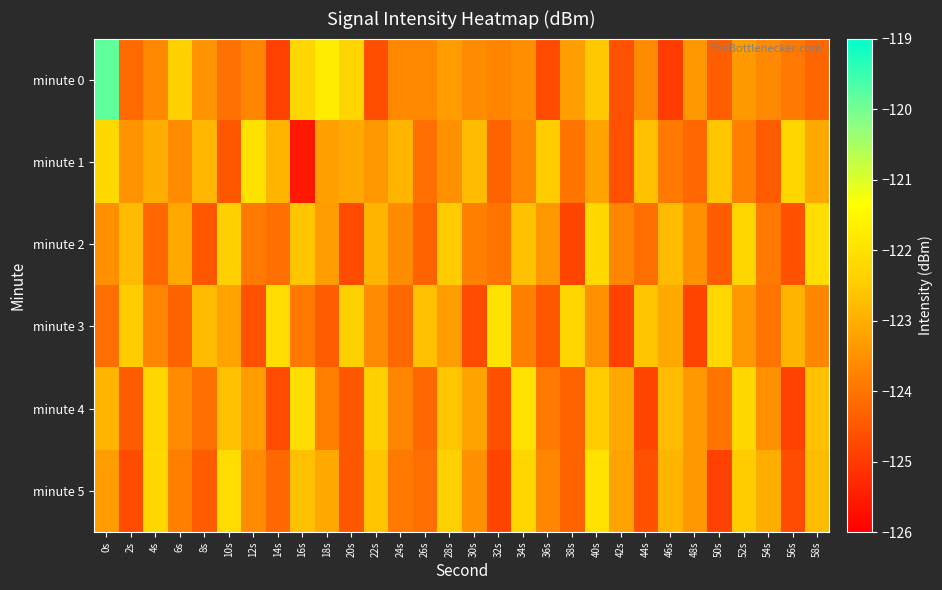

Reading right to left, list all the values displayed in this chart.

minute 0: 58s=-124.2	56s=-123.9	54s=-123.6	52s=-123.4	50s=-124.4	48s=-123.4	46s=-125.0	44s=-123.6	42s=-124.6	40s=-122.6	38s=-123.3	36s=-124.7	34s=-123.5	32s=-123.7	30s=-123.6	28s=-123.3	26s=-123.7	24s=-123.7	22s=-124.6	20s=-122.3	18s=-121.7	16s=-122.3	14s=-124.9	12s=-123.7	10s=-124.0	8s=-123.5	6s=-122.4	4s=-123.7	2s=-124.2	0s=-119.8
minute 1: 58s=-123.1	56s=-122.3	54s=-124.4	52s=-123.8	50s=-122.6	48s=-124.2	46s=-123.9	44s=-122.7	42s=-124.6	40s=-123.2	38s=-124.0	36s=-122.5	34s=-123.7	32s=-124.3	30s=-122.8	28s=-123.5	26s=-124.1	24s=-122.9	22s=-123.4	20s=-123.1	18s=-123.3	16s=-125.6	14s=-122.9	12s=-122.0	10s=-124.5	8s=-122.9	6s=-123.6	4s=-123.0	2s=-123.5	0s=-122.2
minute 2: 58s=-122.1	56s=-124.6	54s=-123.9	52s=-122.3	50s=-124.4	48s=-123.5	46s=-122.8	44s=-124.1	42s=-123.7	40s=-122.2	38s=-124.8	36s=-123.4	34s=-122.7	32s=-124.0	30s=-123.8	28s=-122.5	26s=-124.3	24s=-123.6	22s=-122.9	20s=-124.7	18s=-123.3	16s=-122.6	14s=-124.1	12s=-123.9	10s=-122.4	8s=-124.5	6s=-123.1	4s=-124.2	2s=-122.8	0s=-123.5
minute 3: 58s=-123.7	56s=-122.9	54s=-124.0	52s=-123.4	50s=-122.2	48s=-124.8	46s=-123.1	44s=-122.6	42s=-124.9	40s=-123.5	38s=-122.3	36s=-124.5	34s=-123.8	32s=-122.0	30s=-124.7	28s=-123.3	26s=-122.7	24s=-124.2	22s=-123.6	20s=-122.4	18s=-124.4	16s=-123.9	14s=-122.1	12s=-124.6	10s=-123.2	8s=-122.8	6s=-124.3	4s=-123.7	2s=-122.5	0s=-124.1
minute 4: 58s=-122.7	56s=-124.9	54s=-123.5	52s=-122.2	50s=-124.0	48s=-123.4	46s=-122.8	44s=-124.8	42s=-123.1	40s=-122.5	38s=-124.3	36s=-123.9	34s=-122.0	32s=-124.6	30s=-123.2	28s=-122.6	26s=-124.2	24s=-123.7	22s=-122.4	20s=-124.5	18s=-123.8	16s=-122.1	14s=-124.7	12s=-123.3	10s=-122.7	8s=-124.1	6s=-123.6	4s=-122.3	2s=-124.4	0s=-122.9
minute 5: 58s=-122.8	56s=-124.7	54s=-123.0	52s=-122.5	50s=-124.9	48s=-123.4	46s=-122.9	44s=-124.6	42s=-123.2	40s=-122.0	38s=-124.3	36s=-123.7	34s=-122.3	32s=-124.8	30s=-123.5	28s=-122.4	26s=-124.1	24s=-123.9	22s=-122.6	20s=-124.5	18s=-123.1	16s=-122.7	14s=-124.2	12s=-123.6	10s=-122.1	8s=-124.4	6s=-123.8	4s=-122.2	2s=-124.7	0s=-123.3